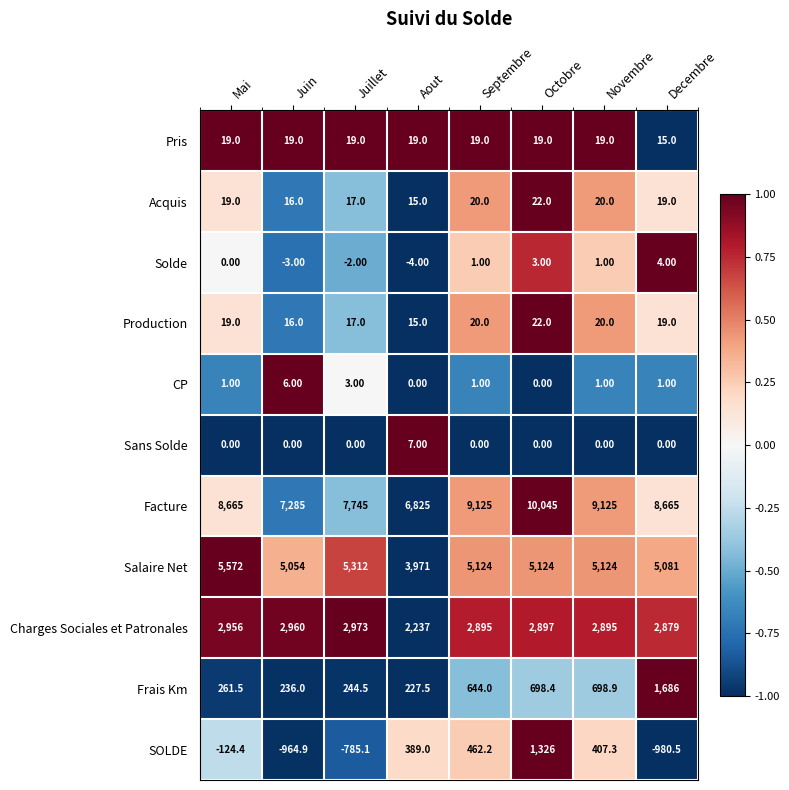

What is the difference between the second highest and minimum values in the Salaire Net series?

1341.0